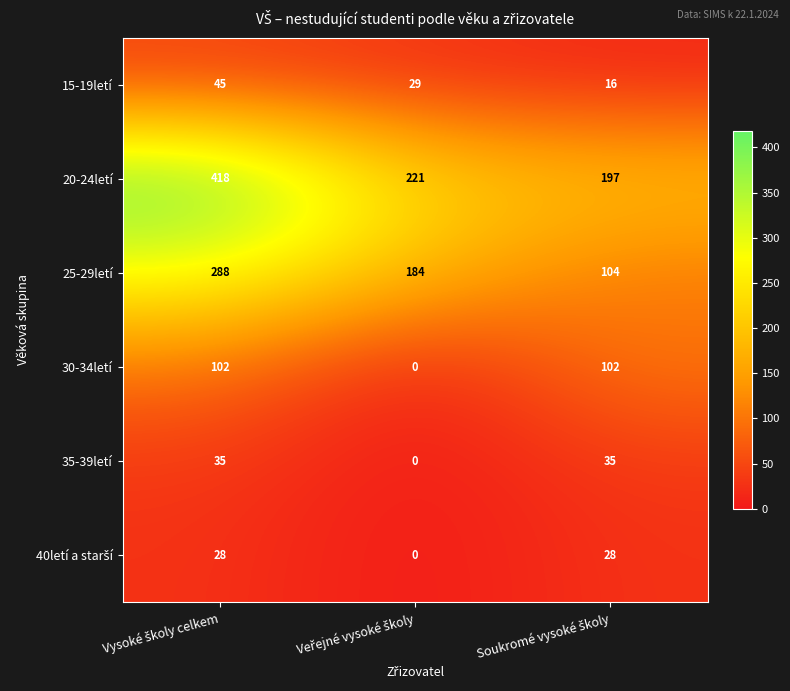

Which series has the largest total across all categories?

20-24letí